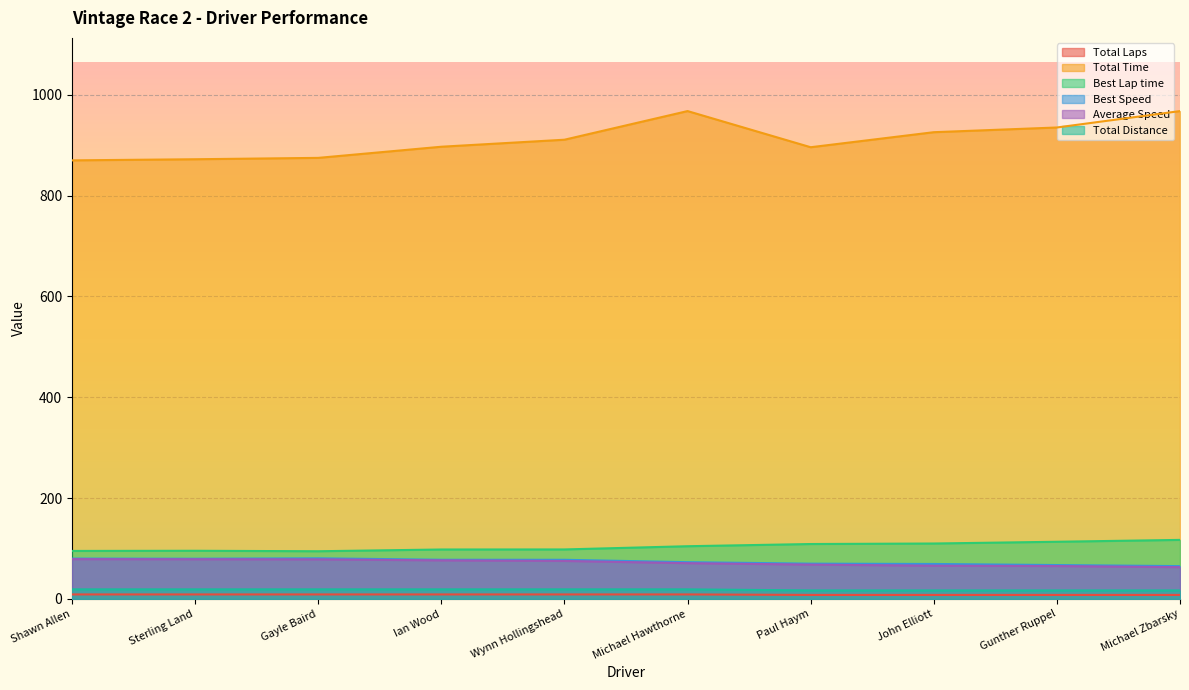

At which label does Average Speed first exceed 75?

Shawn Allen